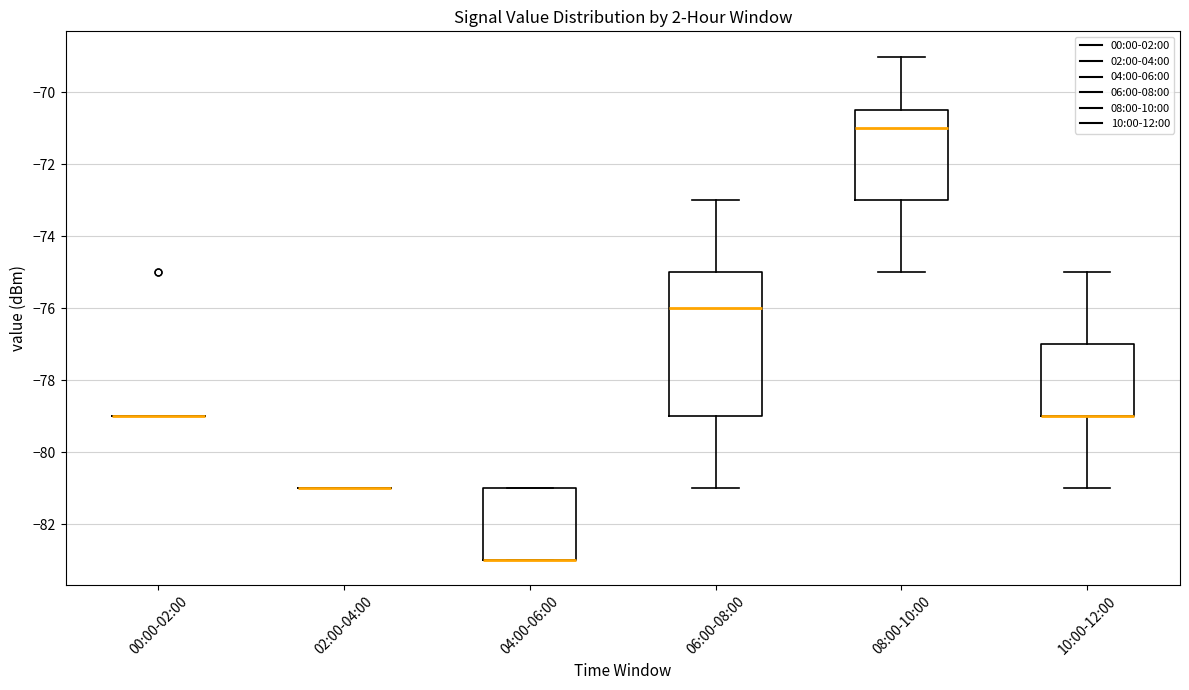

Reading left to right, read every box against the y-axis: the position of its median line, the range the box covers, and the ends of its whiskers. The values are not printed on the chart, so give them approximately, as read against the axis.

00:00-02:00: box collapsed to a line at -79.0, whiskers -79.0 to -79.0
02:00-04:00: box collapsed to a line at -81.0, whiskers -81.0 to -81.0
04:00-06:00: median -83.0 (drawn on the box's lower edge), box -83.0 to -81.0, whiskers -83.0 to -81.0
06:00-08:00: median -76.0, box -79.0 to -75.0, whiskers -81.0 to -73.0
08:00-10:00: median -71.0, box -73.0 to -70.4, whiskers -75.0 to -69.0
10:00-12:00: median -79.0 (drawn on the box's lower edge), box -79.0 to -77.0, whiskers -81.0 to -75.0